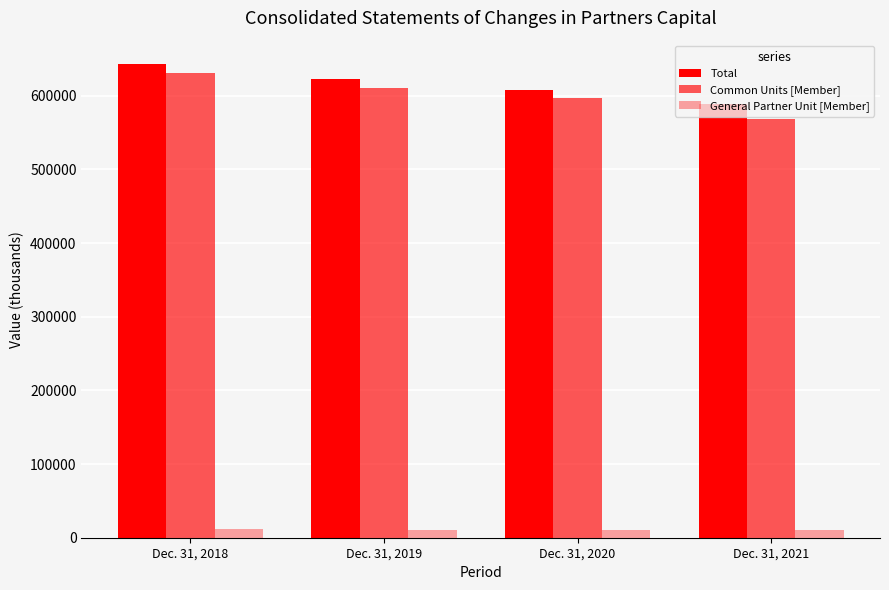

How many data points does each series have?

4